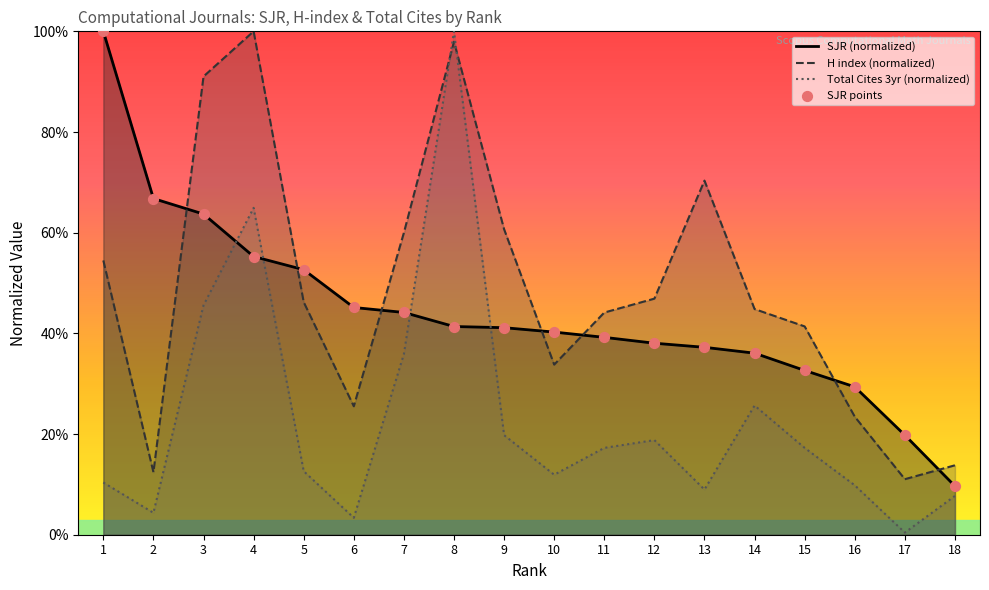

At how many categories does at least one series exceed 34?

15